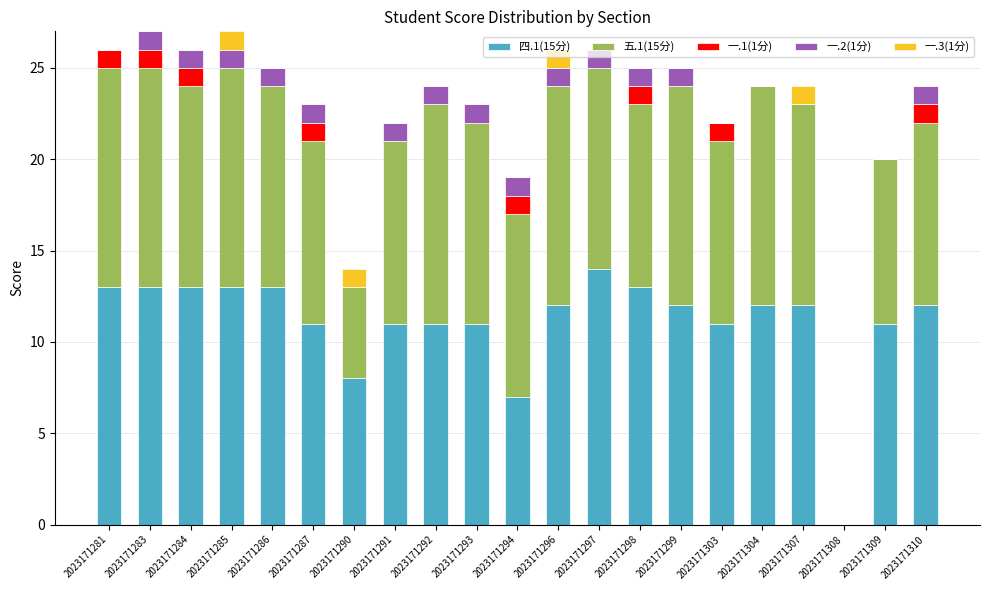

What is the total value across all series at 2023171285?

27